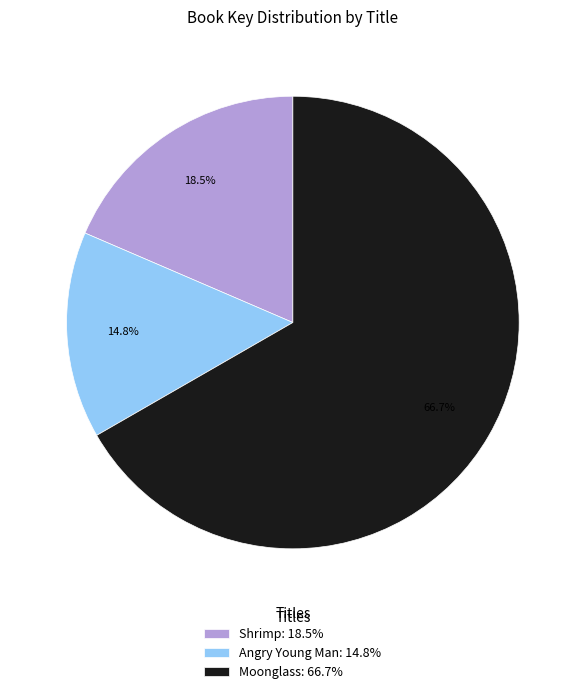

Between Angry Young Man and Shrimp, which is larger?

Shrimp